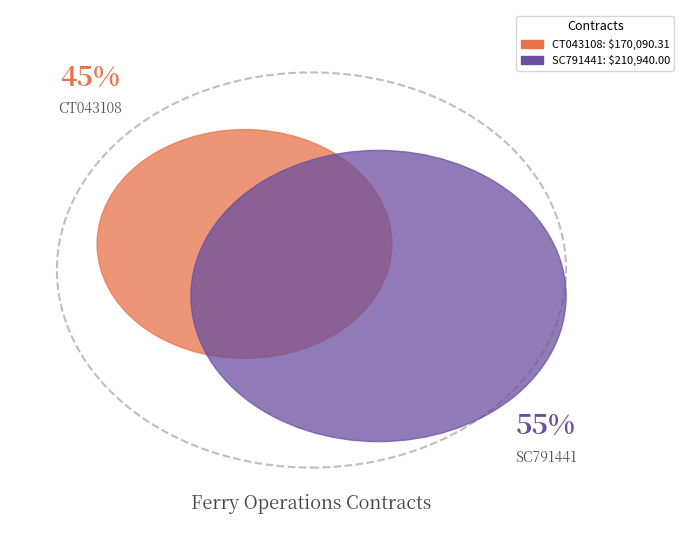

What portion of the pie excludes SC791441?

44.6%